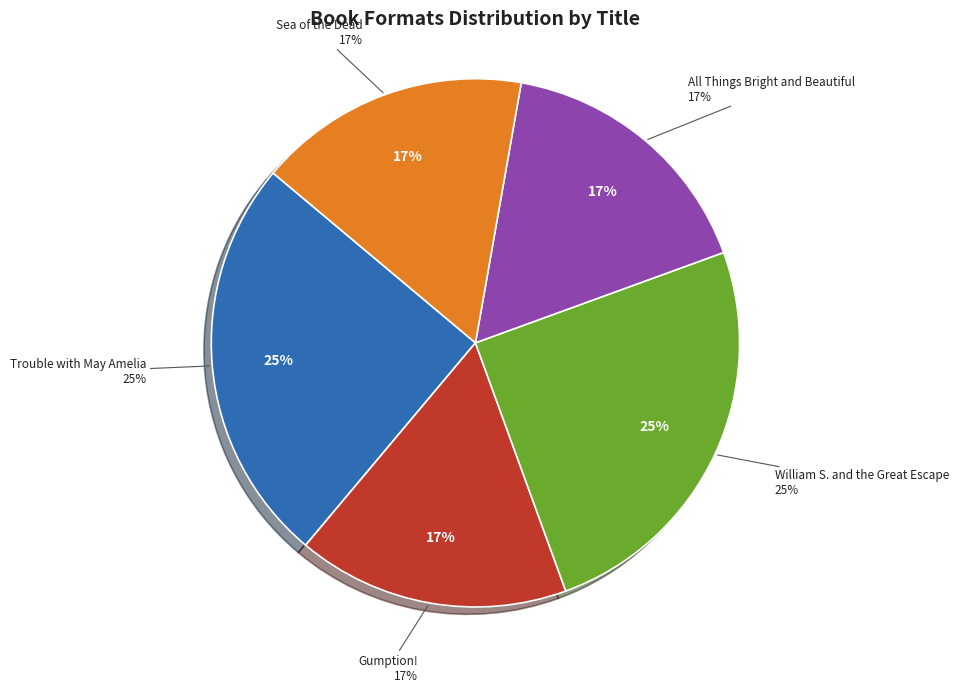

How many segments does this pie chart have?

5